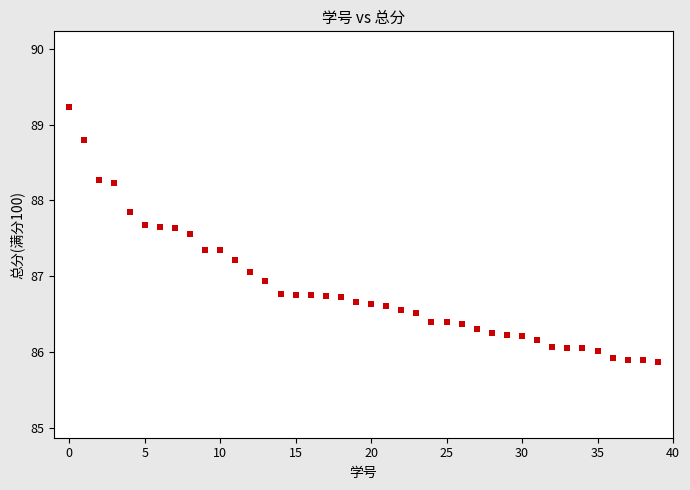

What is the range of Y values (max minus min)?

3.4